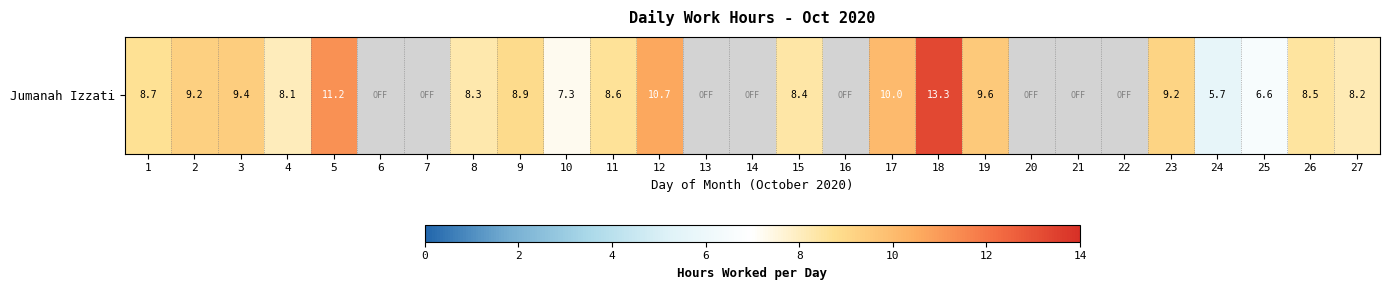

What is the change in value from 8 to 26?

+0.2